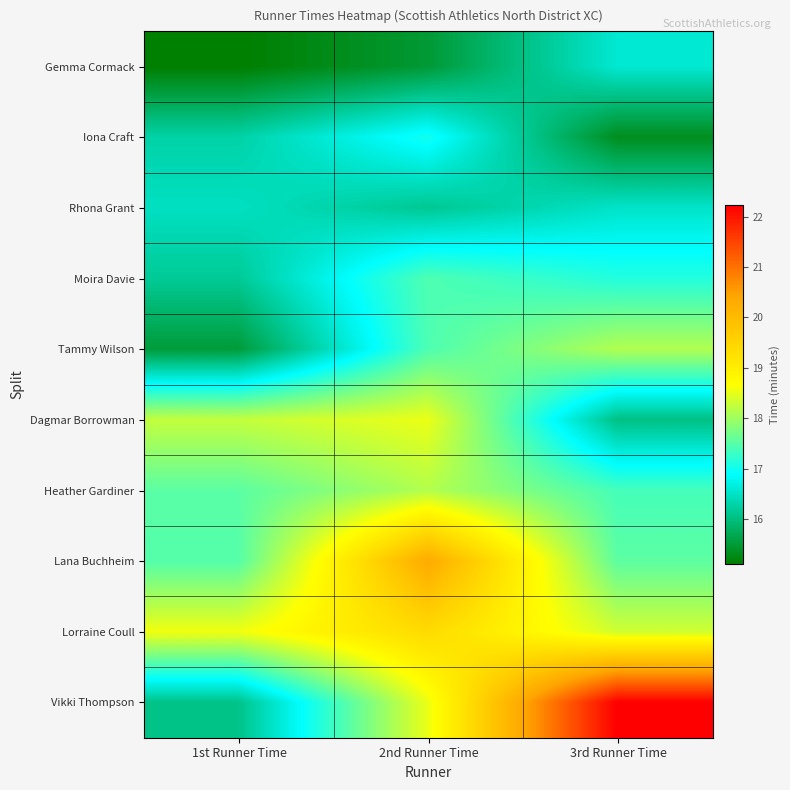

Count the number of categories in the chart.

3